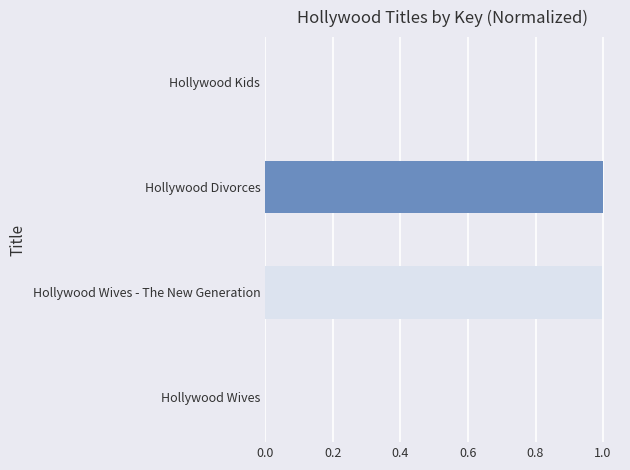

Is it true that the value at Hollywood Divorces is 1.0?

True